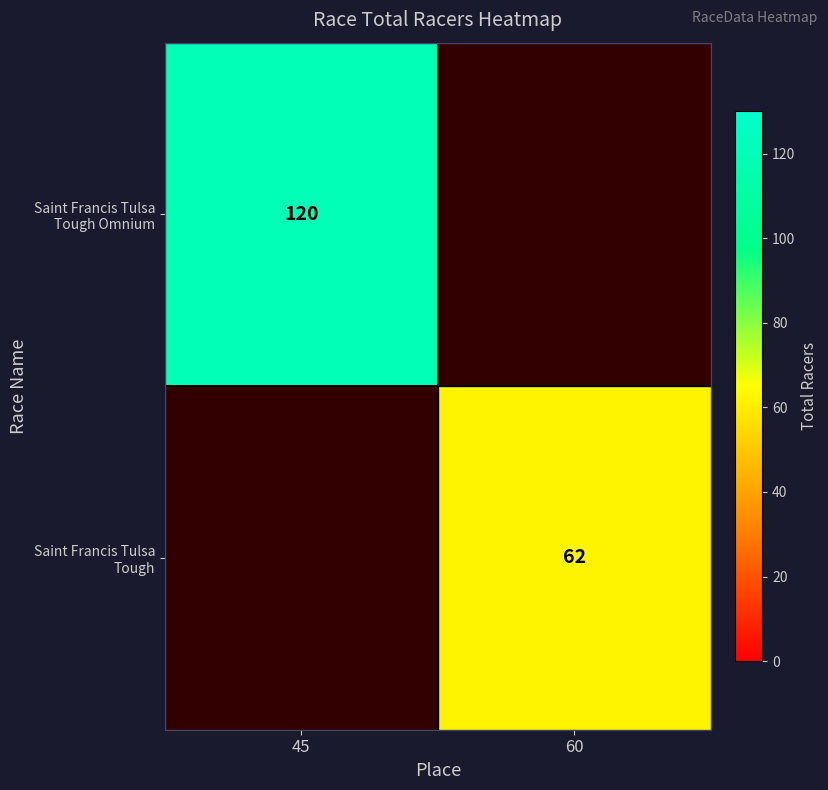

True or false: Saint Francis Tulsa Tough Omnium has a value of 177 at 45.

False